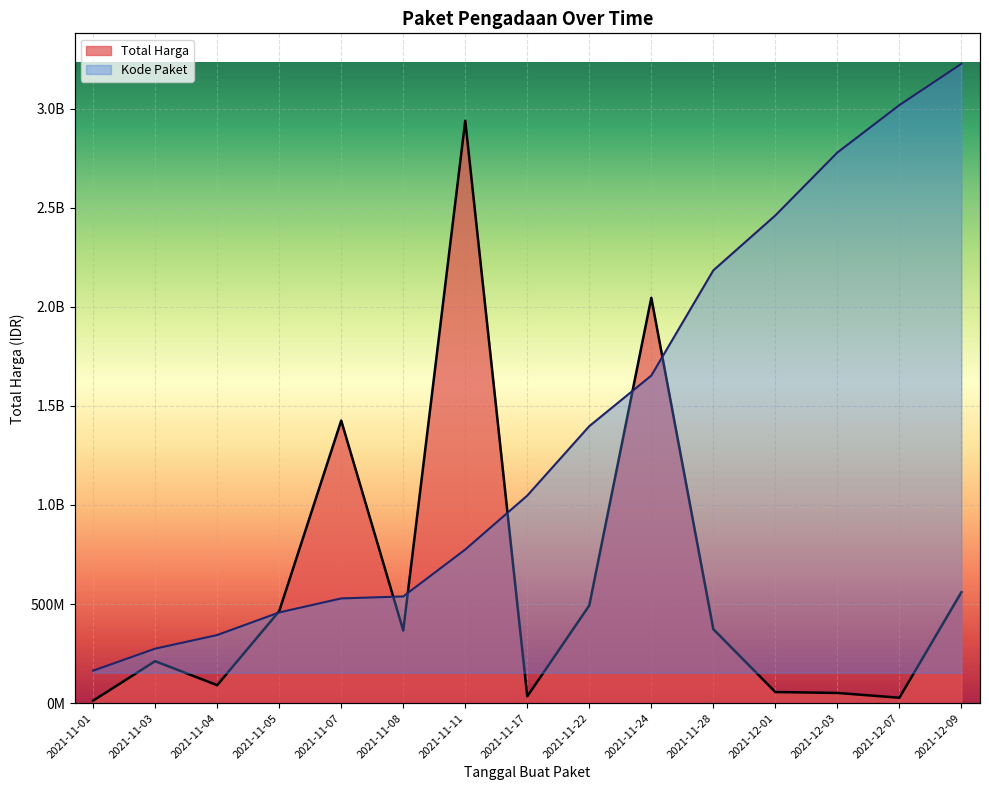

What is the approximate value of Kode Paket at 2021-11-24?

1434118395.0